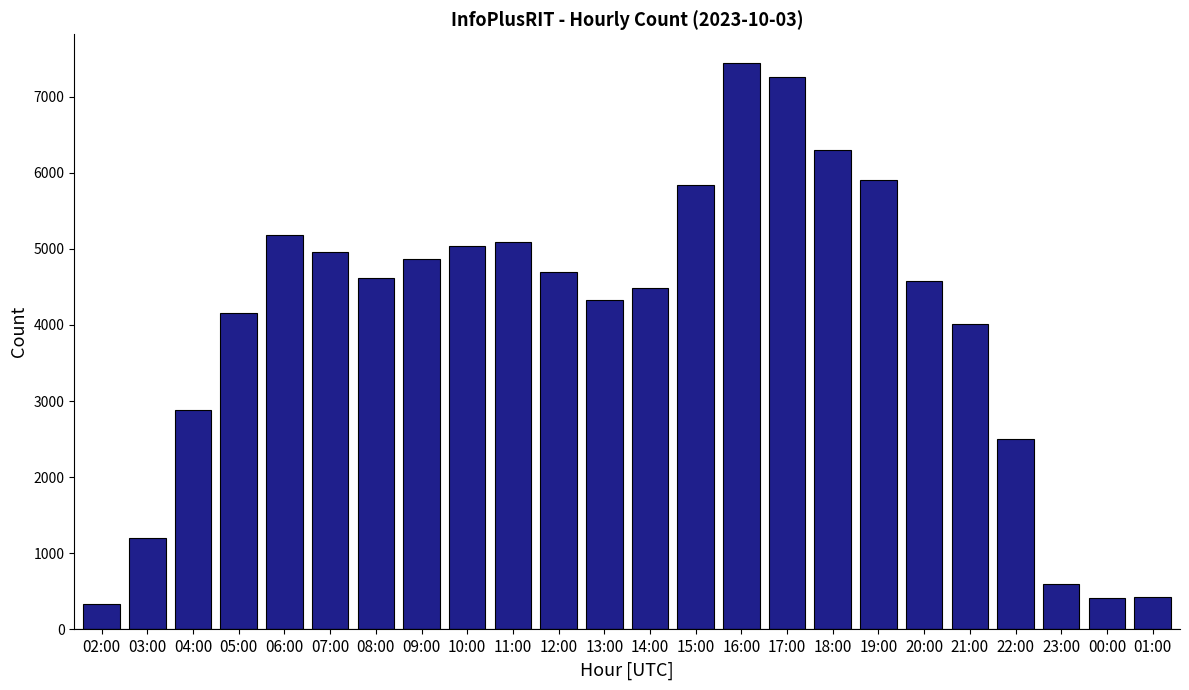

At which label is the value closest to 3891?

21:00